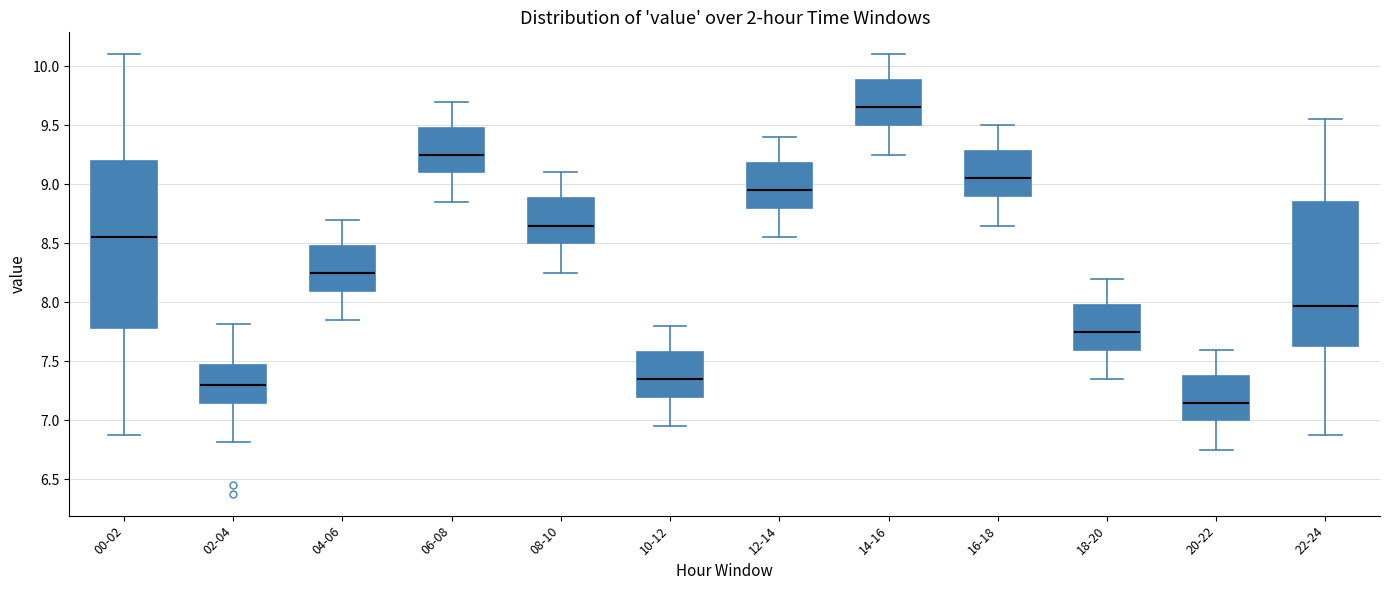

Reading left to right, transcribe this box plot: for each box, give where its median line is, the range the box spans, and where its two whiskers end, as read against the y-axis. The values are not printed on the chart, so give them approximately, as read against the axis.

00-02: median 8.55, box 7.80 to 9.20, whiskers 6.90 to 10.10
02-04: median 7.30, box 7.15 to 7.45, whiskers 6.80 to 7.80
04-06: median 8.25, box 8.10 to 8.50, whiskers 7.85 to 8.70
06-08: median 9.25, box 9.10 to 9.50, whiskers 8.85 to 9.70
08-10: median 8.65, box 8.50 to 8.90, whiskers 8.25 to 9.10
10-12: median 7.35, box 7.20 to 7.60, whiskers 6.95 to 7.80
12-14: median 8.95, box 8.80 to 9.20, whiskers 8.55 to 9.40
14-16: median 9.65, box 9.50 to 9.90, whiskers 9.25 to 10.10
16-18: median 9.05, box 8.90 to 9.30, whiskers 8.65 to 9.50
18-20: median 7.75, box 7.60 to 8.00, whiskers 7.35 to 8.20
20-22: median 7.15, box 7.00 to 7.40, whiskers 6.75 to 7.60
22-24: median 7.95, box 7.65 to 8.85, whiskers 6.90 to 9.55